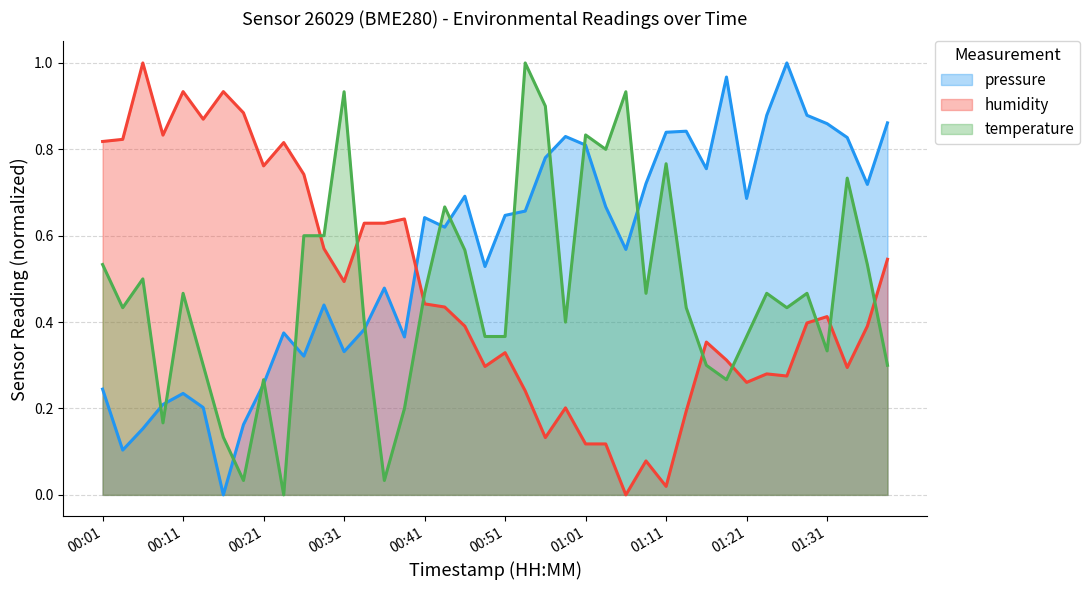

How many distinct data groups are displayed?

3